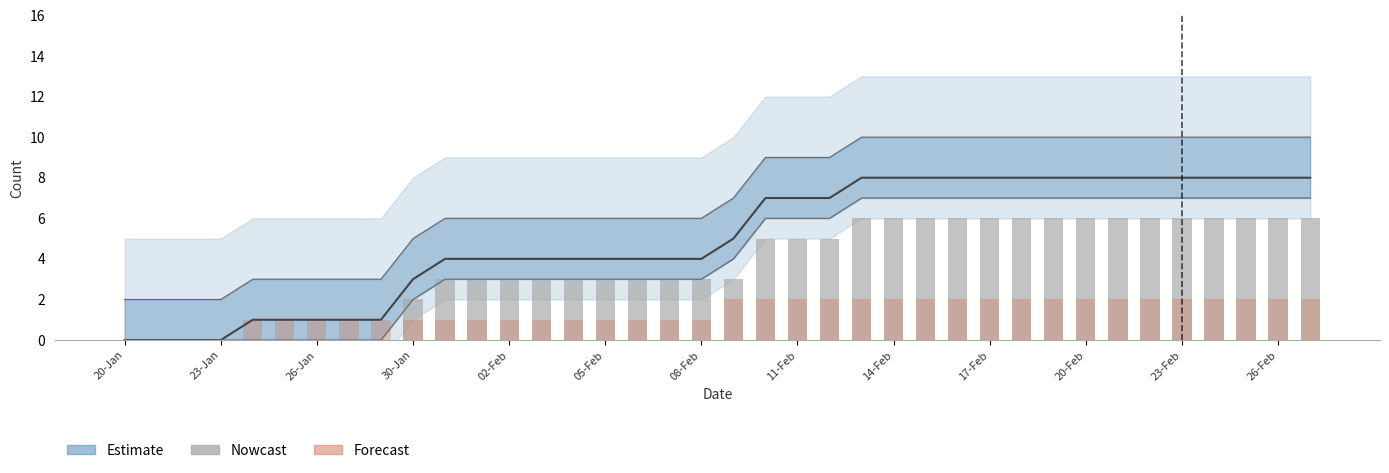

True or false: Forecast has a value of 1 at 11-Feb.

False